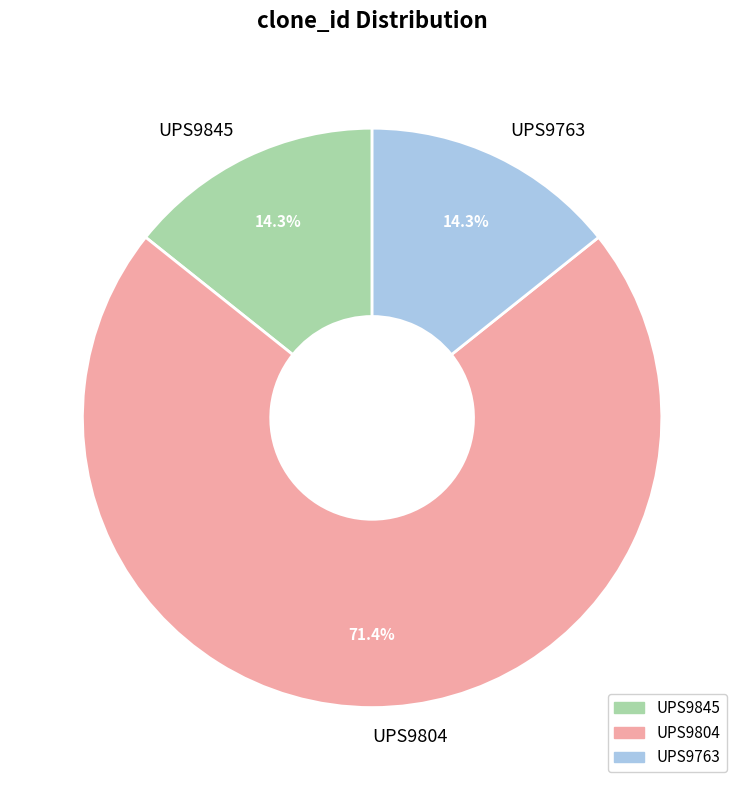

Count the number of slices in the pie.

3